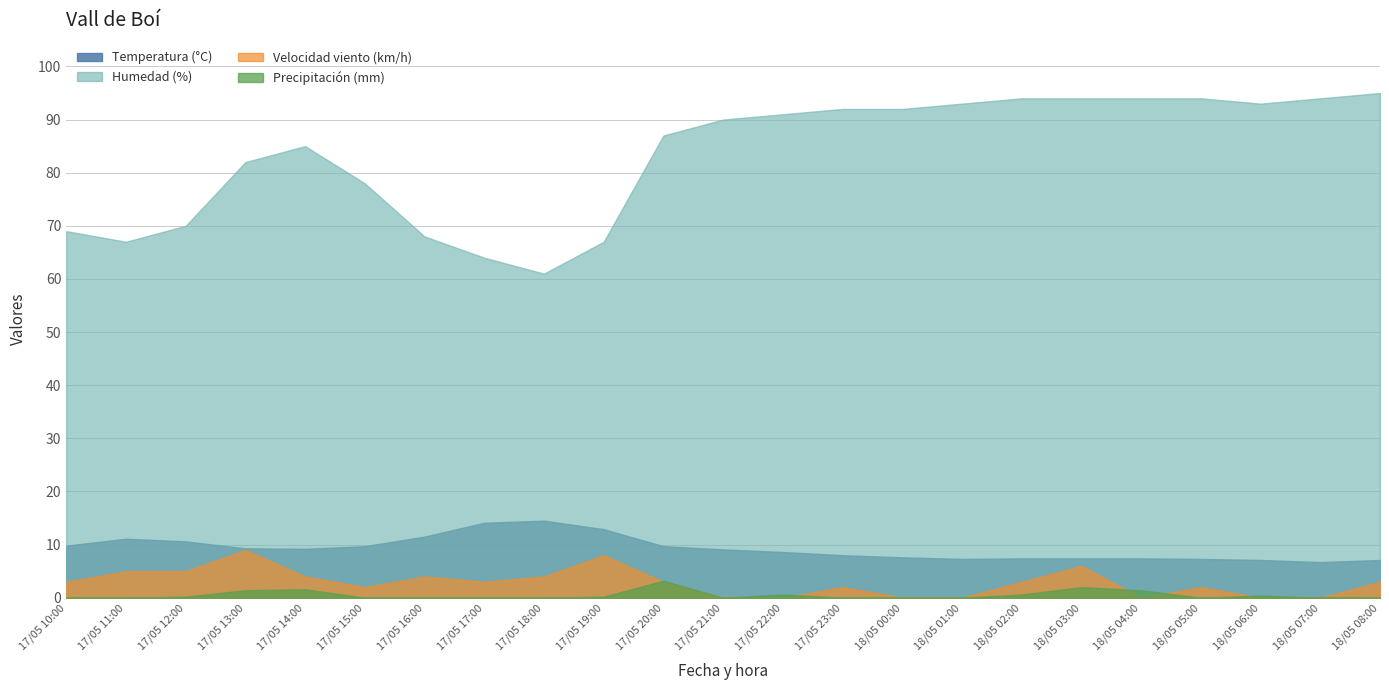

Does the chart display data point markers on the line(s)?

No